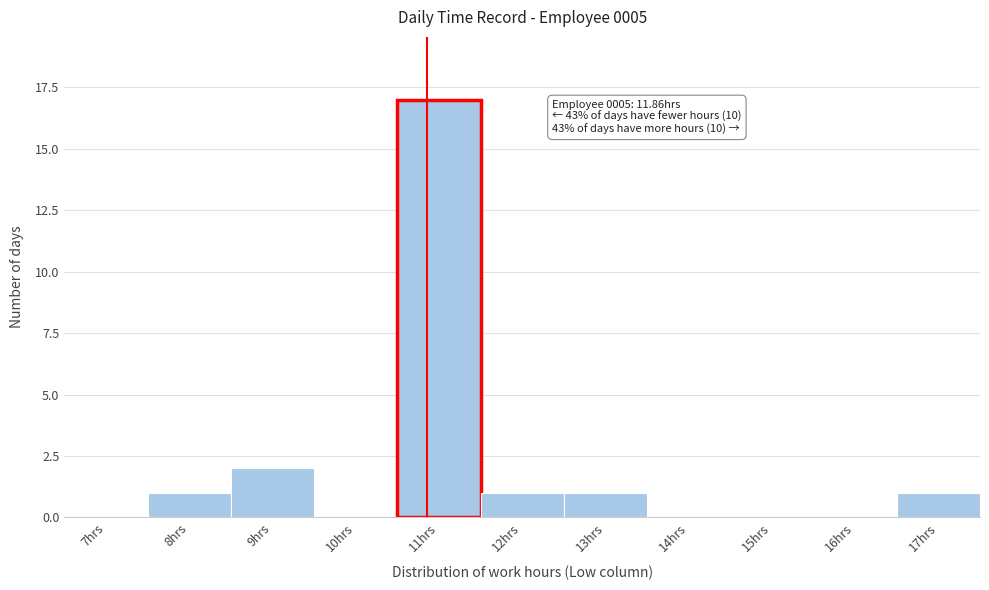

Reading right to left, list all the values displayed in this chart.

17hrs=1	16hrs=0	15hrs=0	14hrs=0	13hrs=1	12hrs=1	11hrs=17	10hrs=0	9hrs=2	8hrs=1	7hrs=0